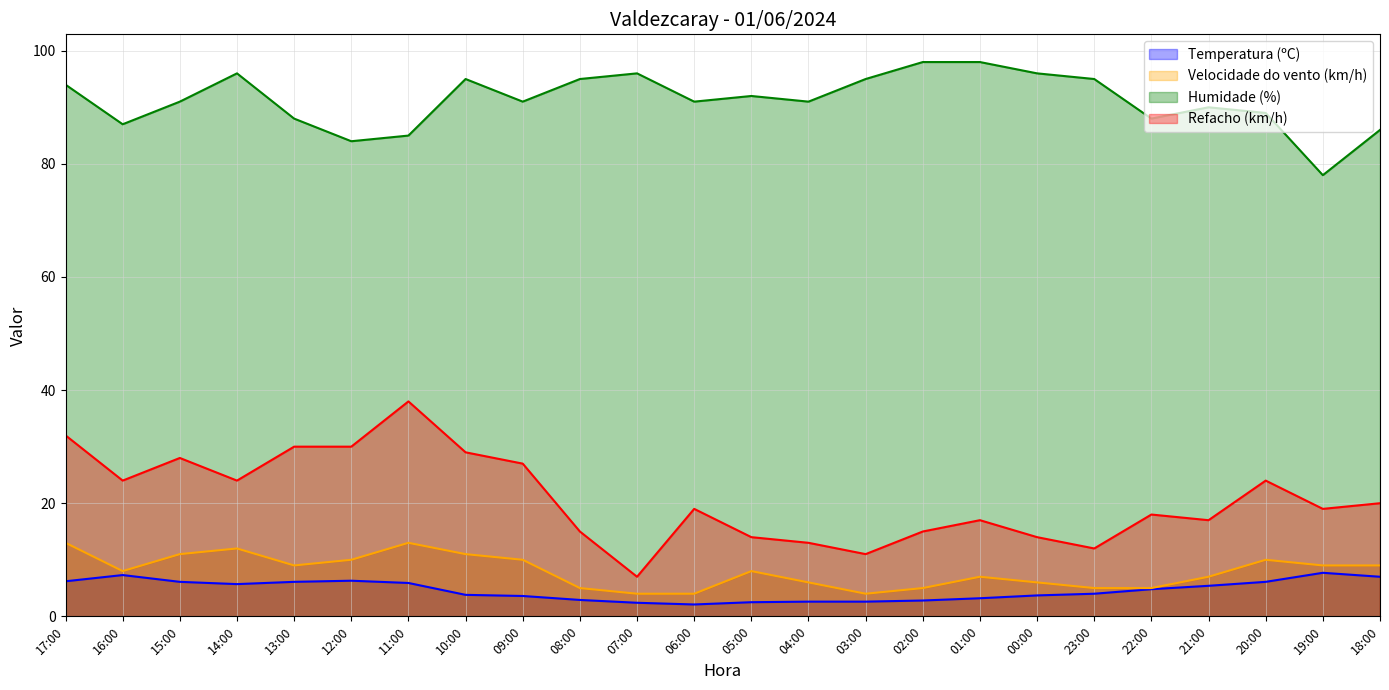

What is the value of the Refacho (km/h) point at the 2nd from the left?

24.0